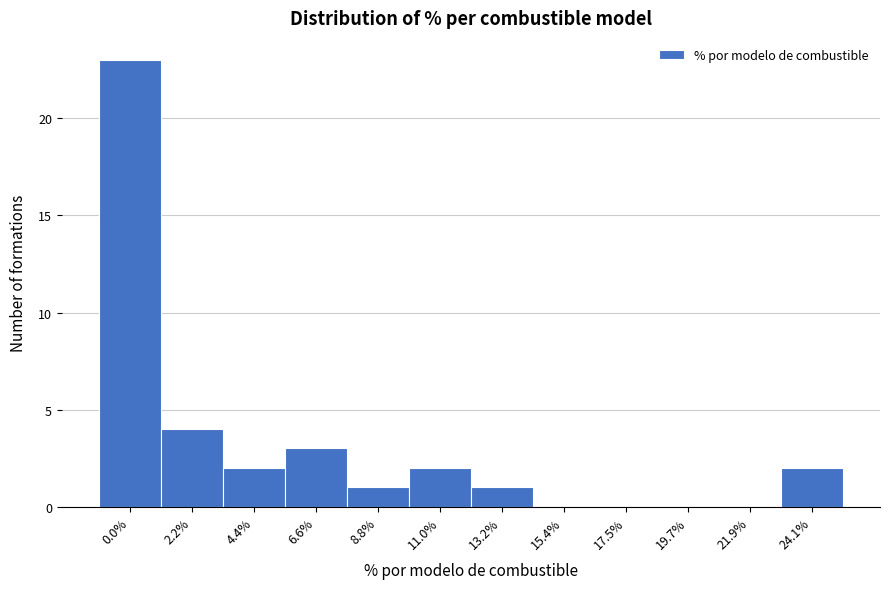

Reading left to right, extract all data points from this chart.

0.0%=23	2.2%=4	4.4%=2	6.6%=3	8.8%=1	11.0%=2	13.2%=1	15.4%=0	17.5%=0	19.7%=0	21.9%=0	24.1%=2